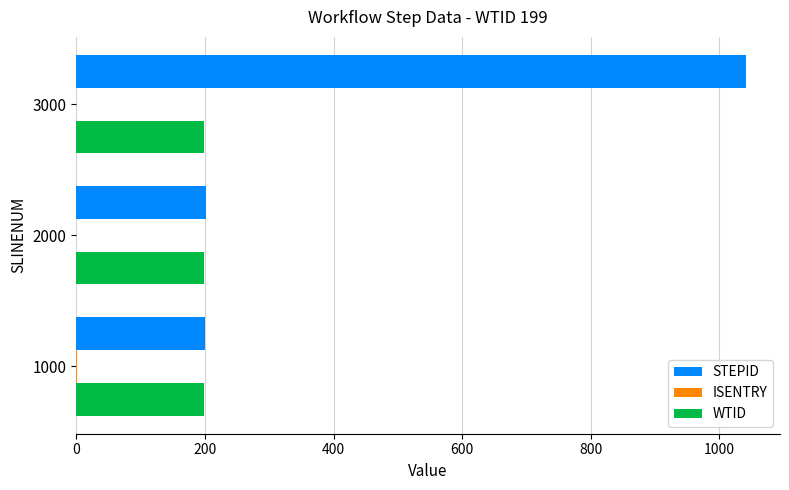

At which label does STEPID reach its peak?

3000